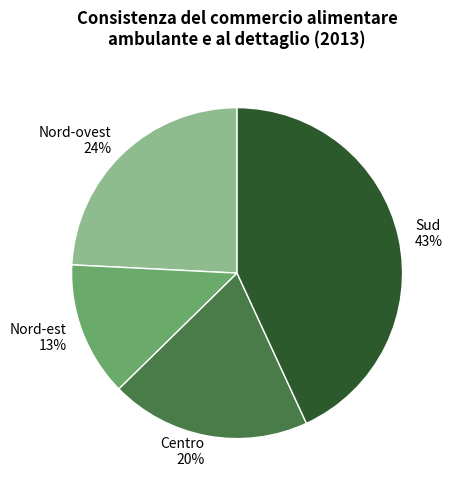

True or false: Sud accounts for 43% of the total.

True